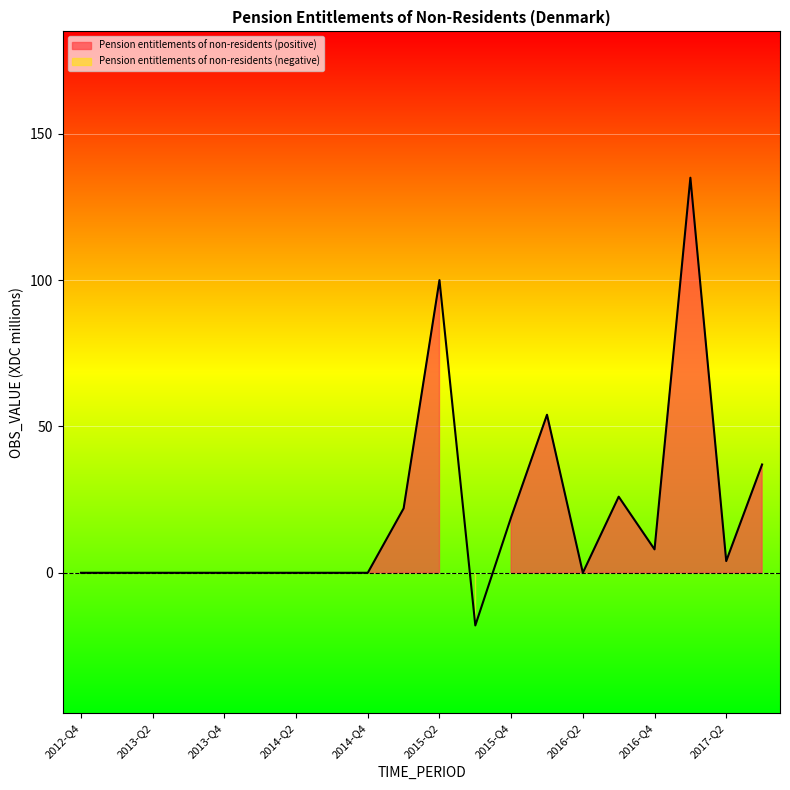

What is the label of the 2nd point from the right?

2017-Q2